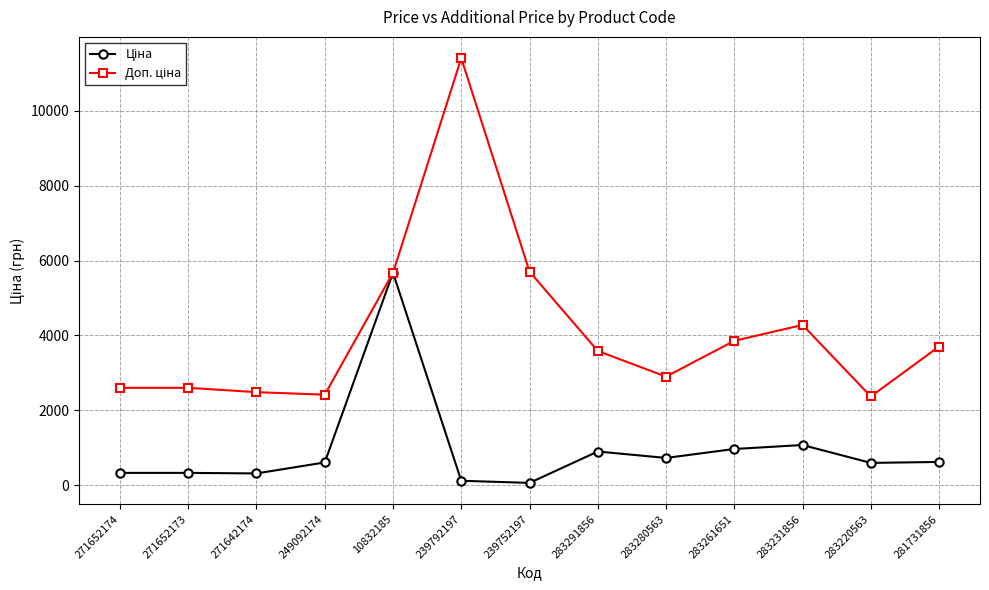

What position from the right is 271642174?

11